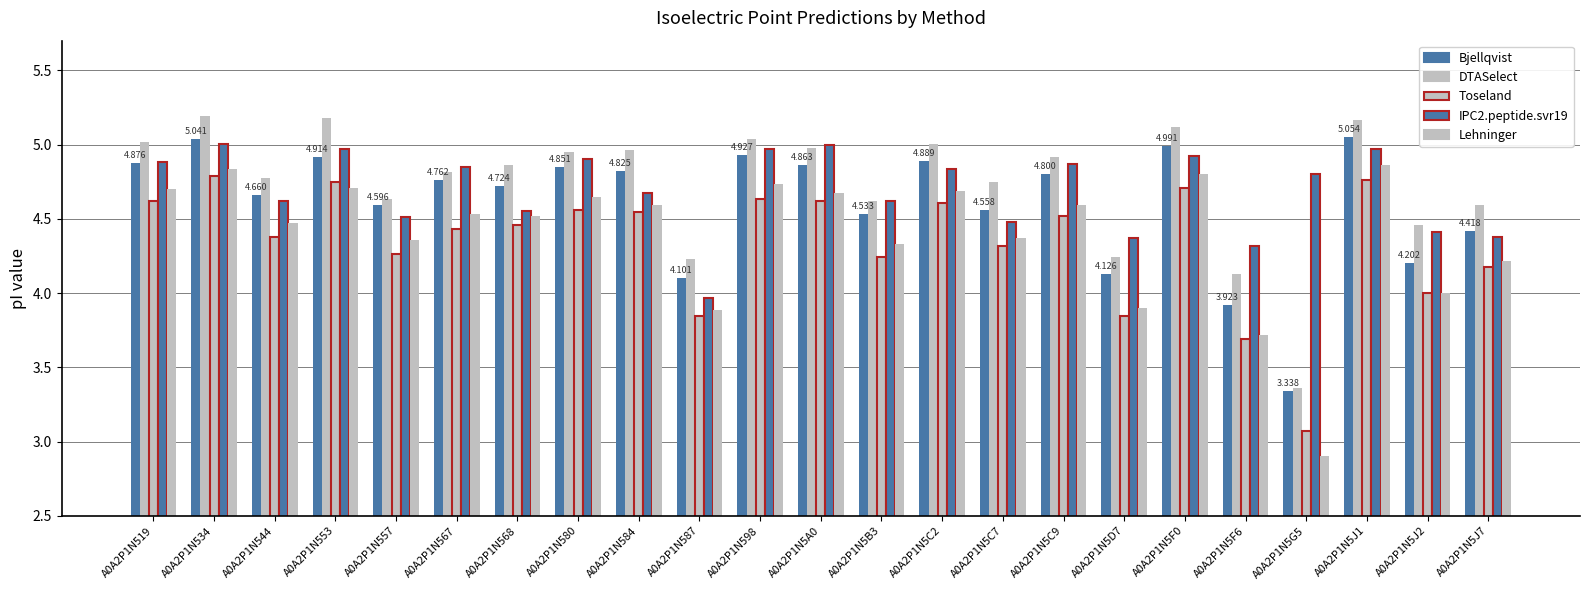

Rank the series by their maximum value, from lowest to highest.

Toseland, Lehninger, IPC2.peptide.svr19, Bjellqvist, DTASelect